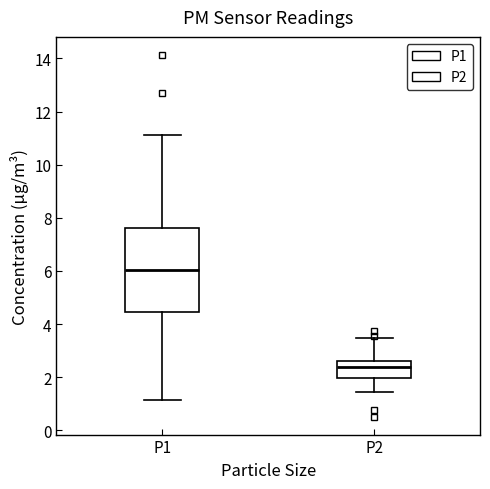

Which box has the lowest median line?

P2